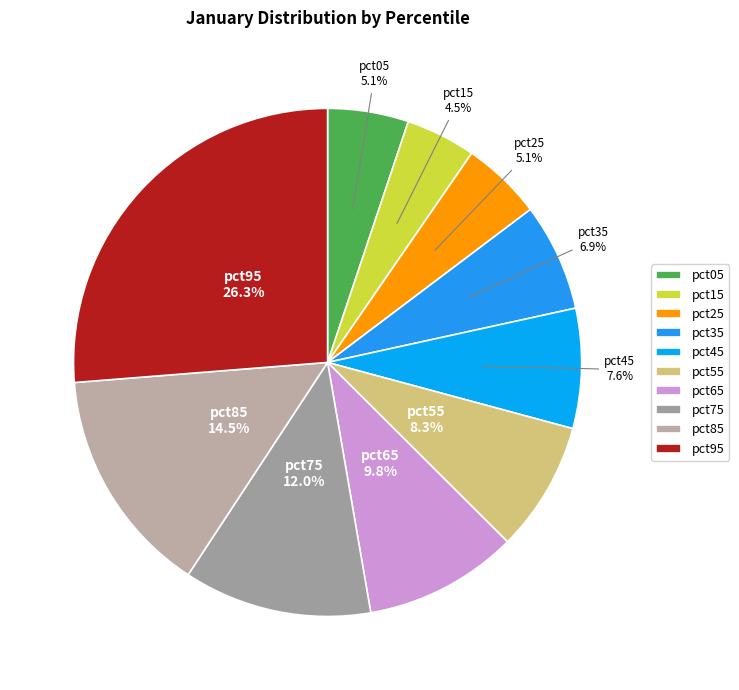

Count the number of slices in the pie.

10